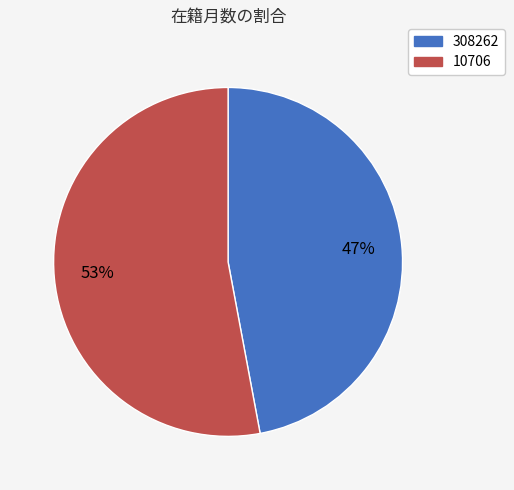

Is the sum of 308262 and 10706 greater than half?

Yes